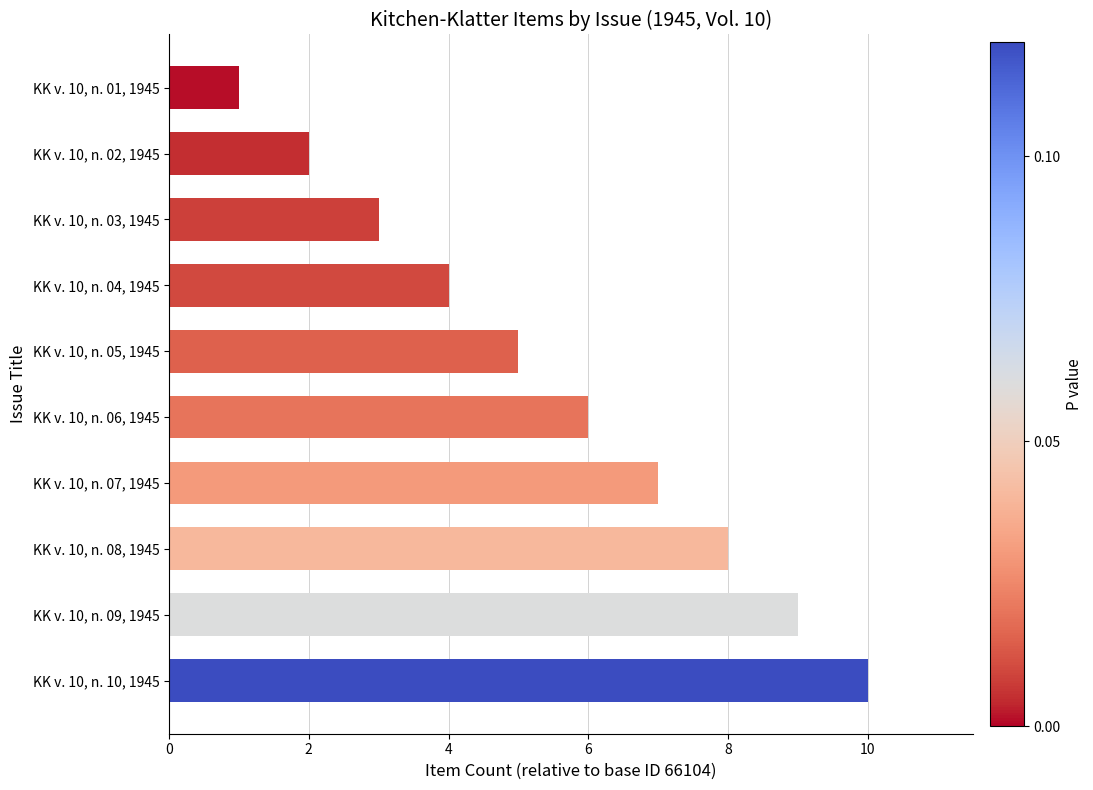

The chart shows a value of 1 at KK v. 10, n. 01, 1945. True or false?

True